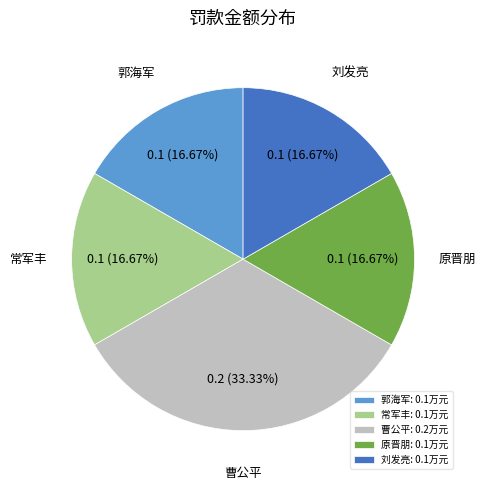

The 原晋朋 slice represents 27% of the pie. True or false?

False